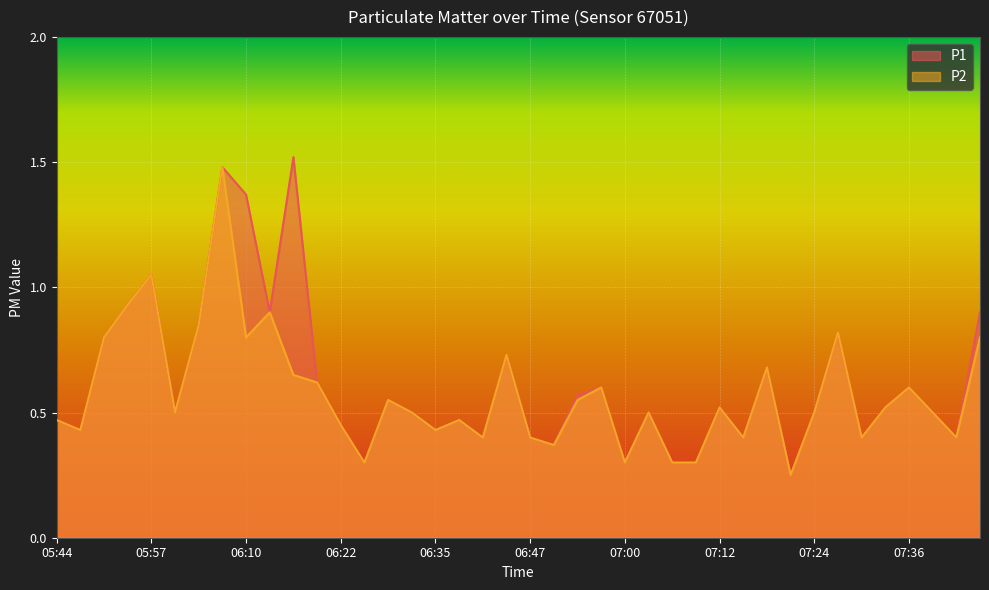

Which category has the highest value in the P1 series?

06:16